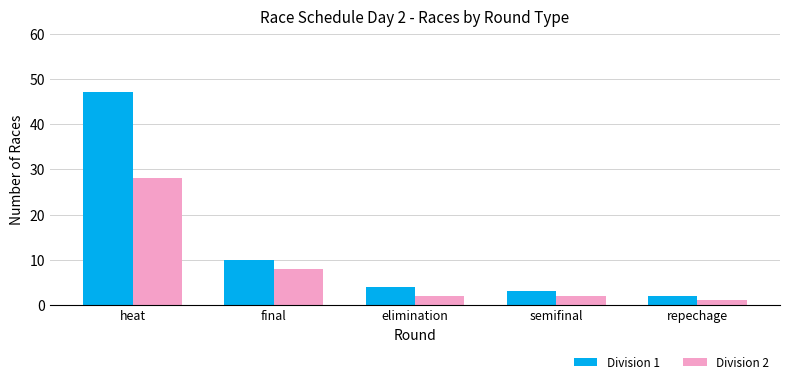

What is the difference between the second highest and minimum values in the Division 1 series?

8